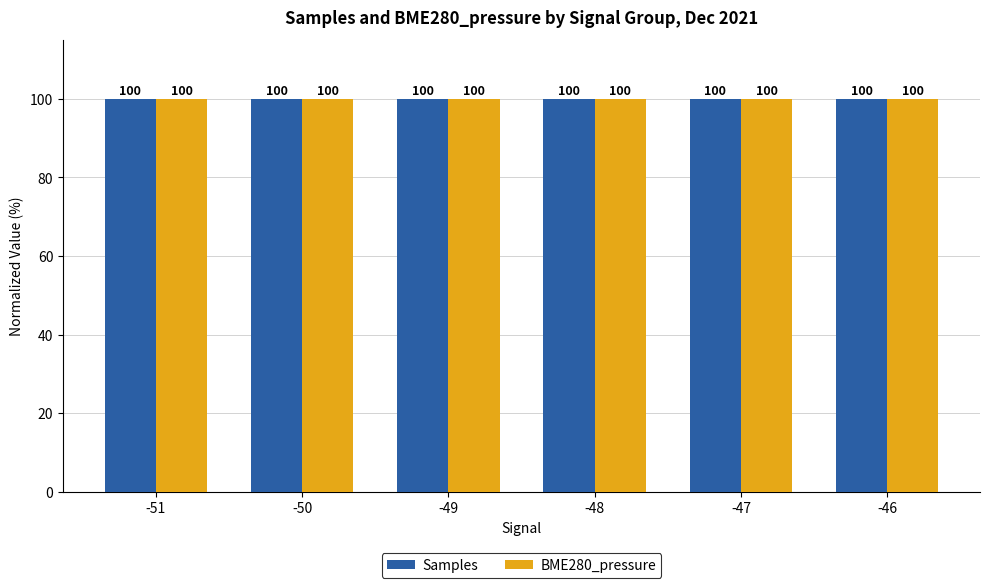

What is the difference between the maximum and minimum values in the Samples series?

0.1